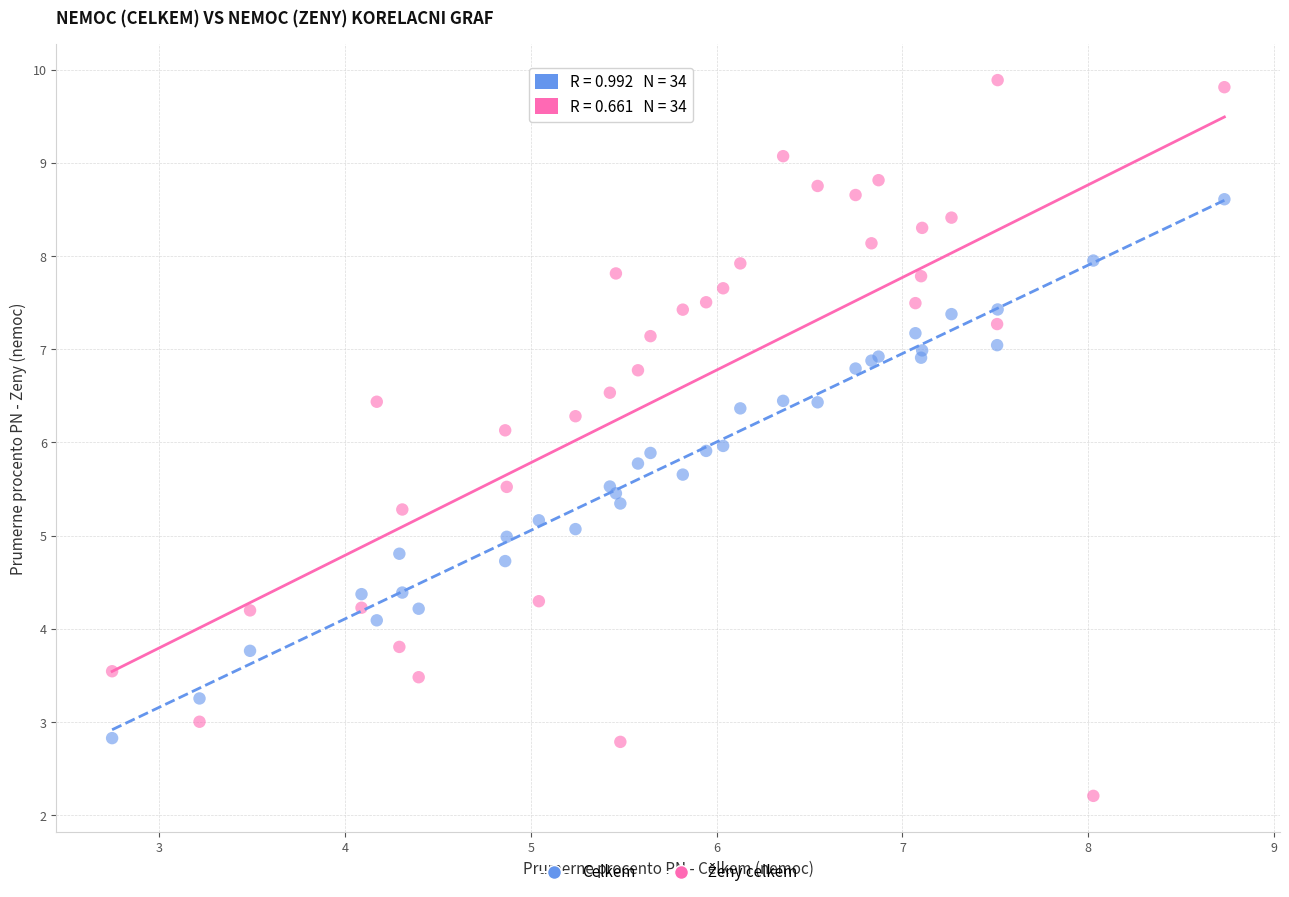

What is the X range (max minus min) for the scatter plot?

6.0